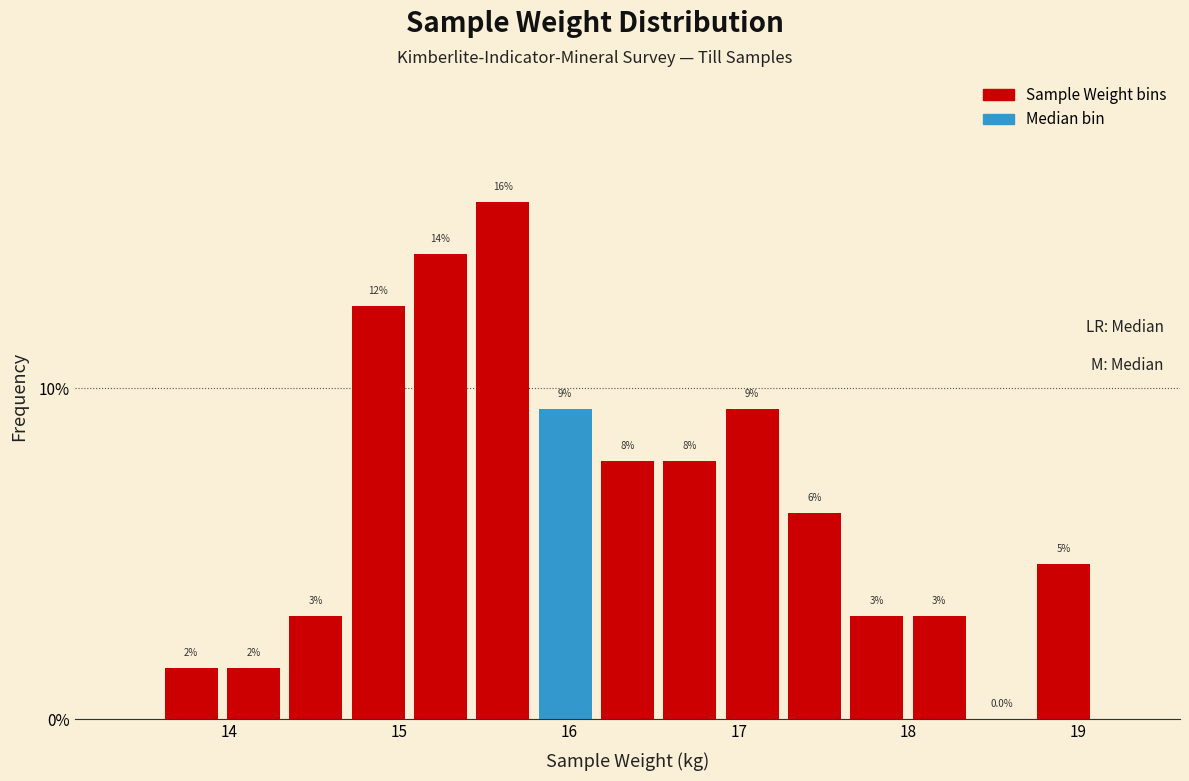

Around what value on the x-axis is the tallest bar? Give the approximate position of its centre, as read against the axis.

15.6